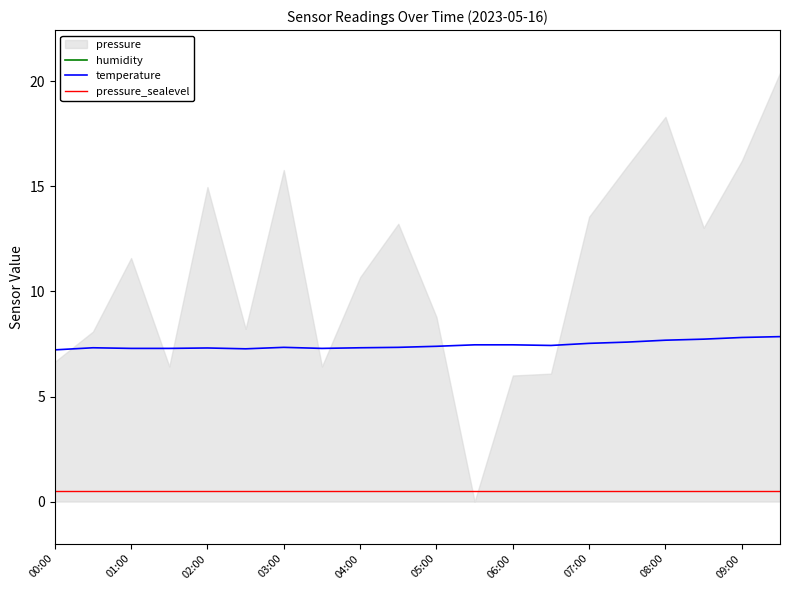

What is the minimum value for temperature?

7.2